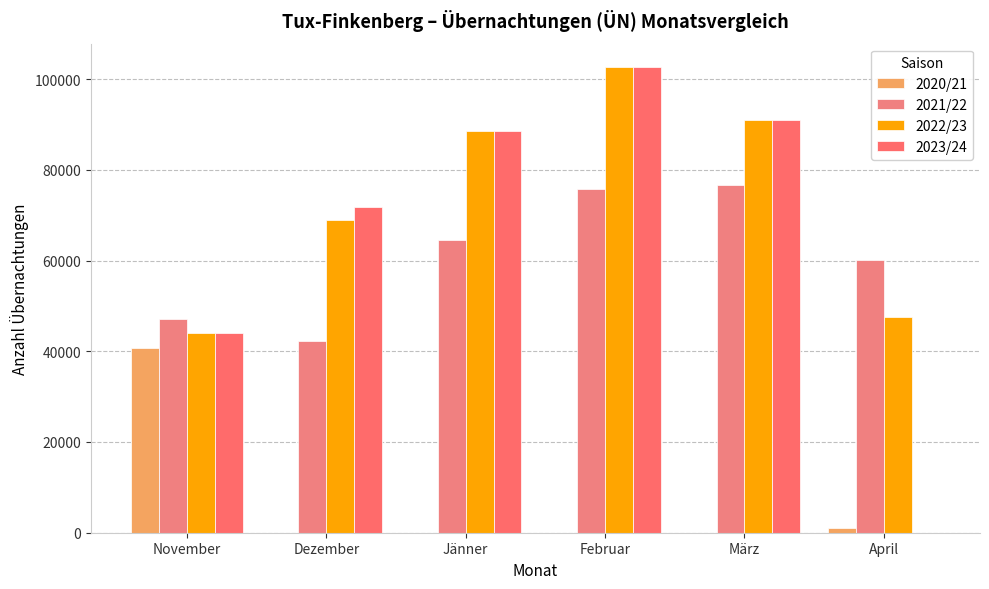

How many data points does each series have?

6